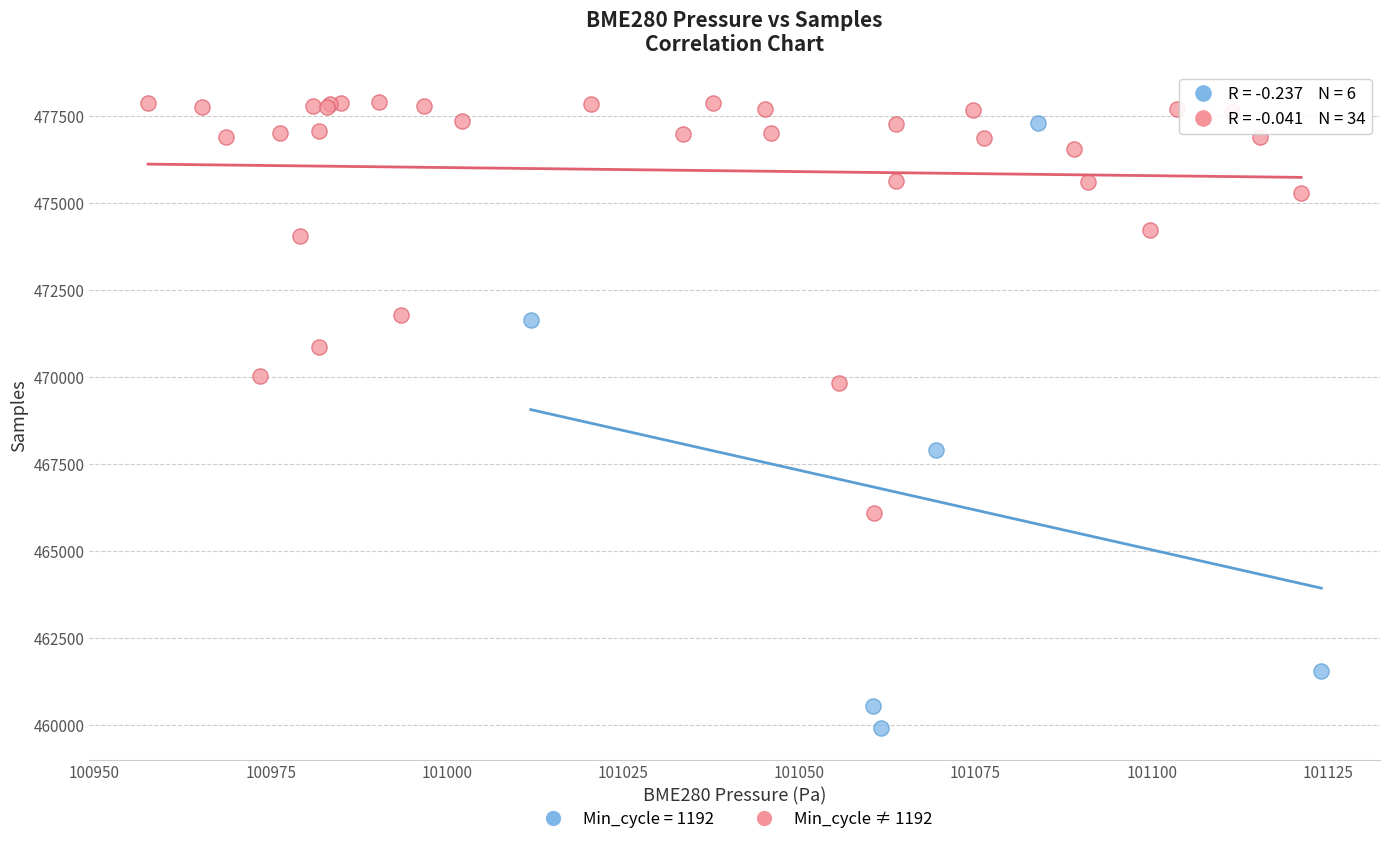

Which series has the largest Y range (max minus min)?

Min_cycle = 1192